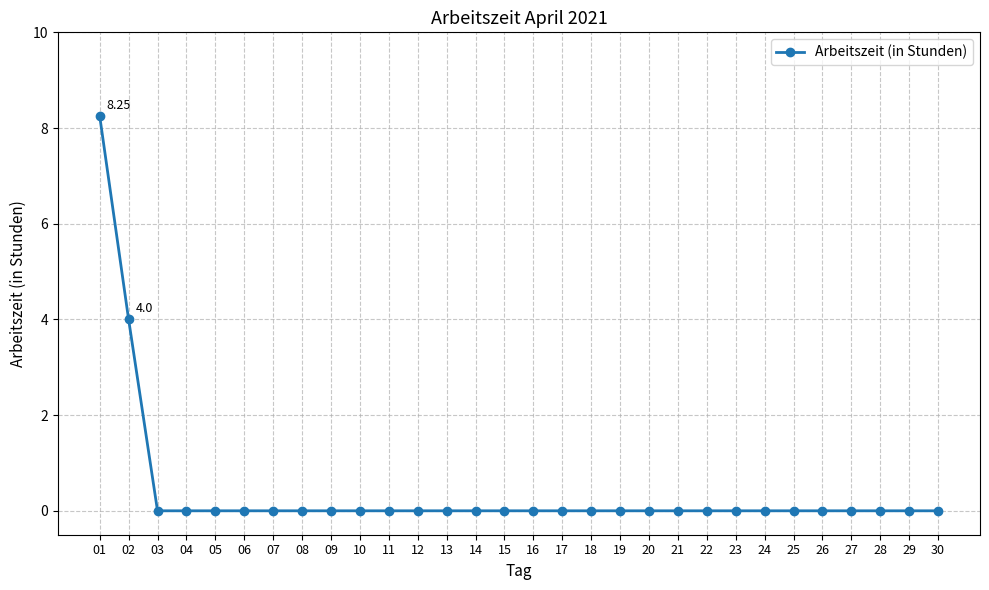

How many lines are shown in the chart?

1